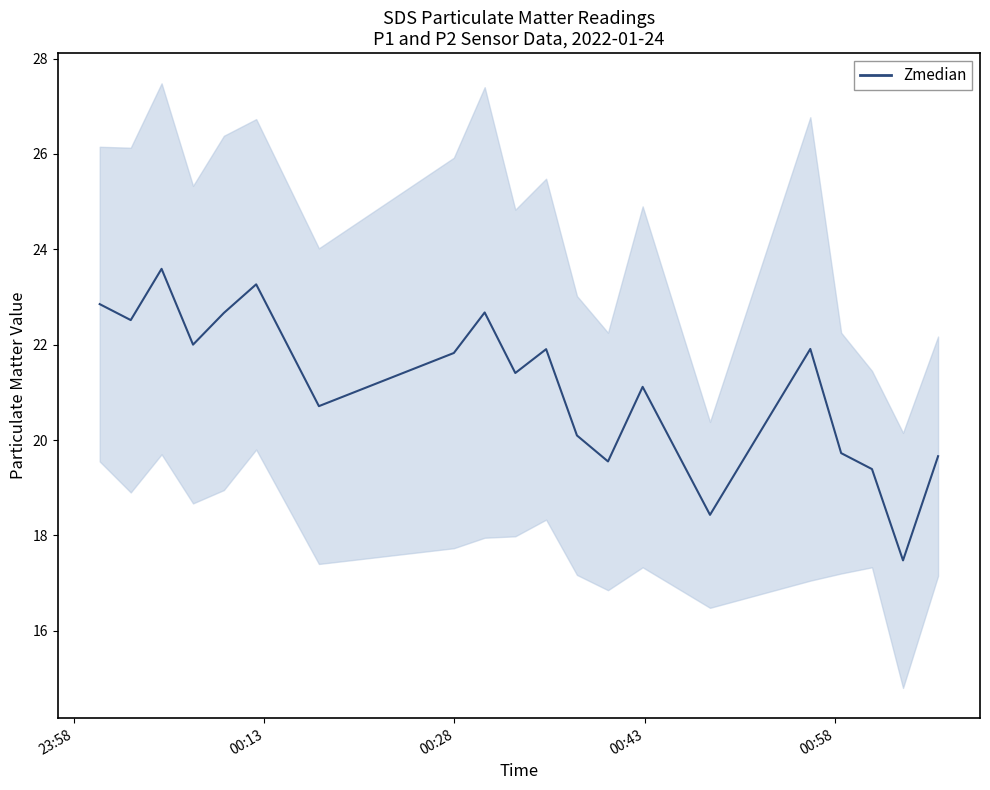

What is the difference between the maximum and minimum values?

6.1